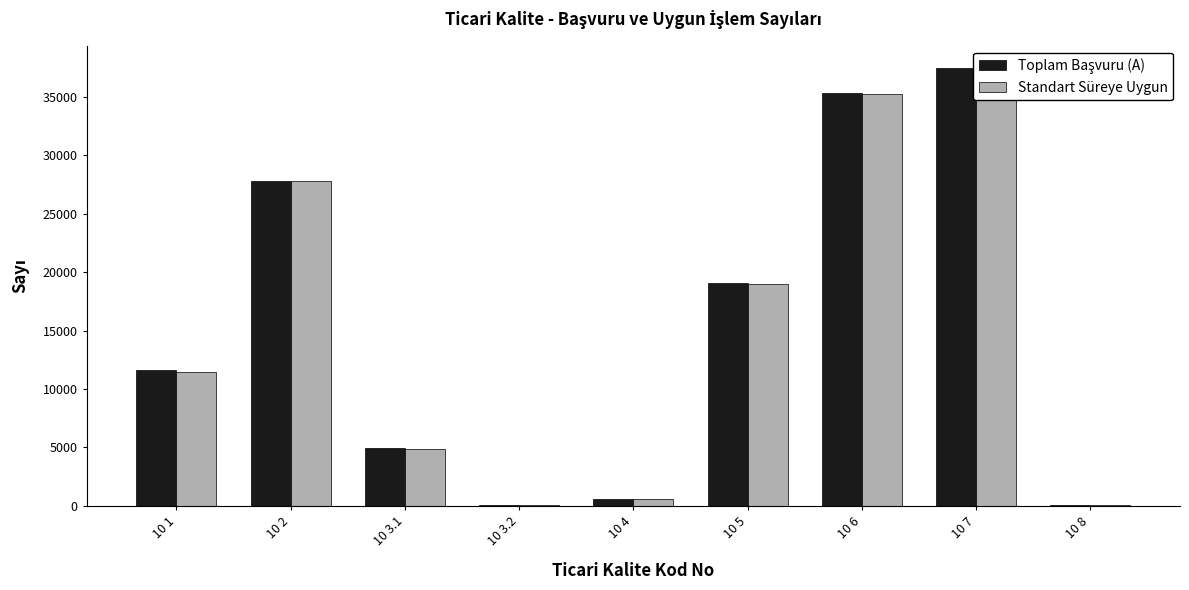

How many groups of bars are there?

9